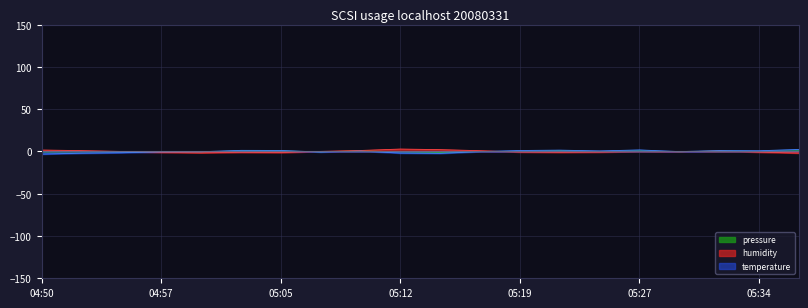

What is the value of the temperature point at the 2nd from the left?

-2.0